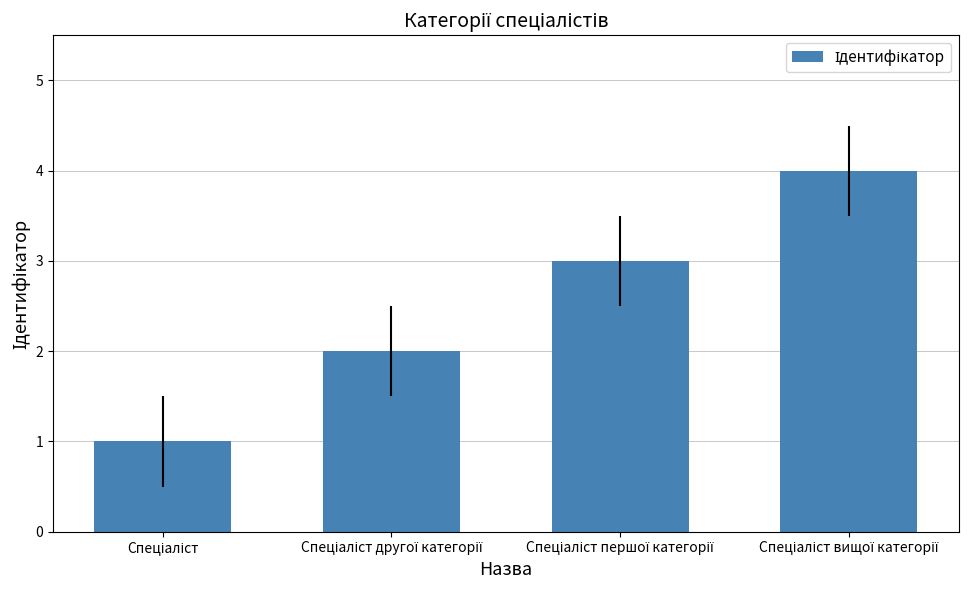

How many values are between 2 and 4?

3